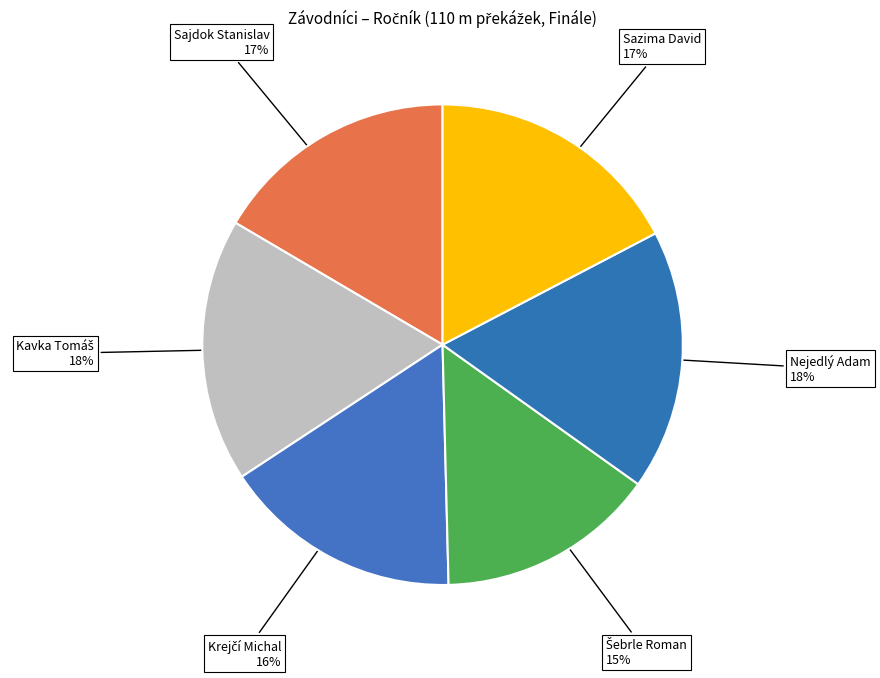

What percentage is the Sajdok Stanislav slice, to the nearest percent?

17%